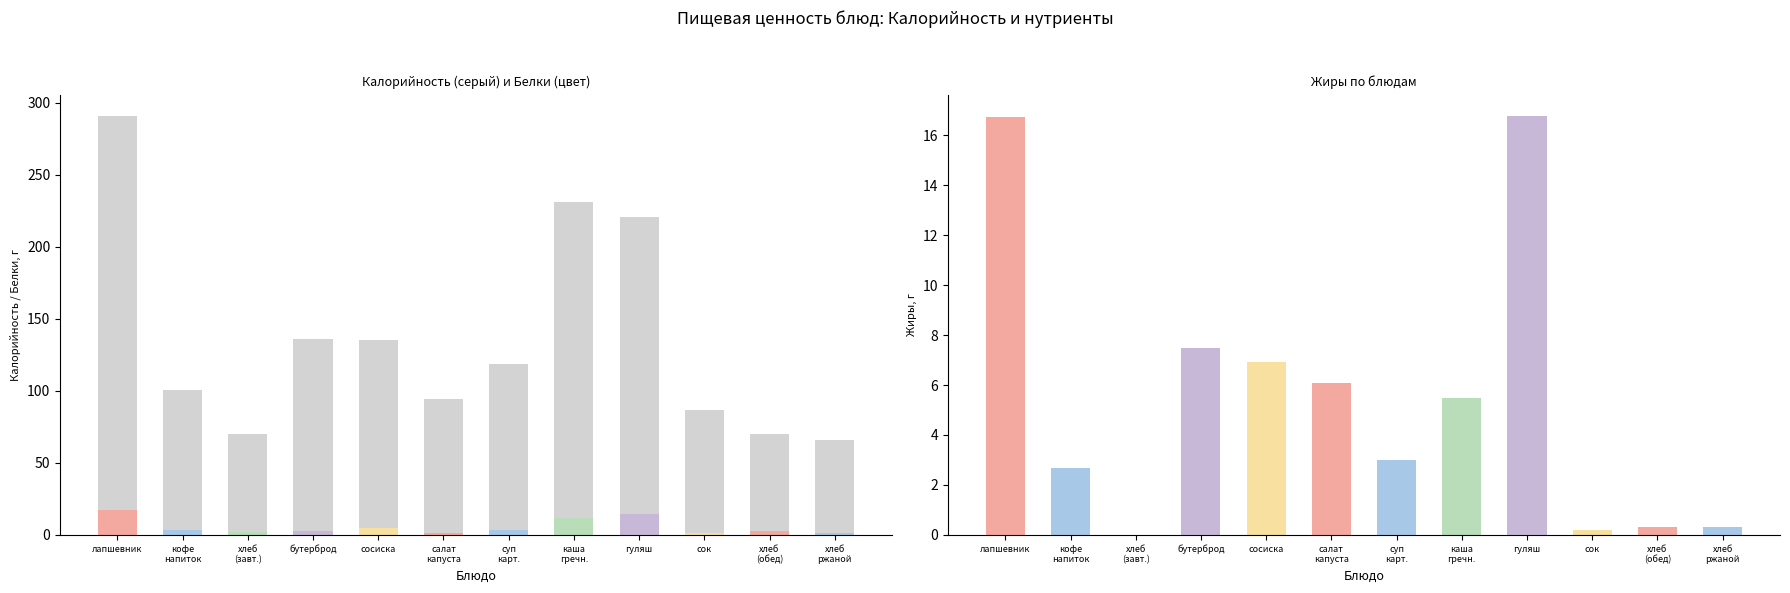

Which label corresponds to the largest value in the chart?

лапшевник с творогом